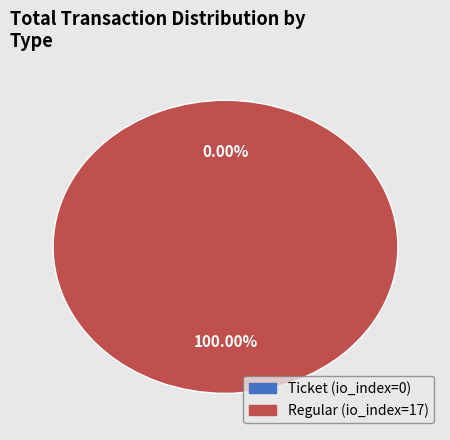

How many slices are in this pie chart?

2